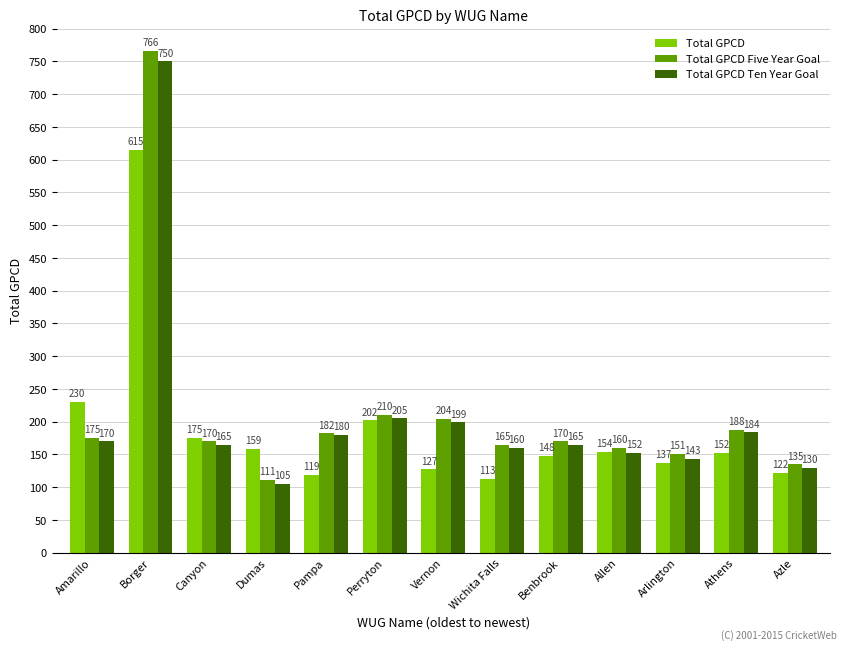

What is the highest value of the Total GPCD series?

615